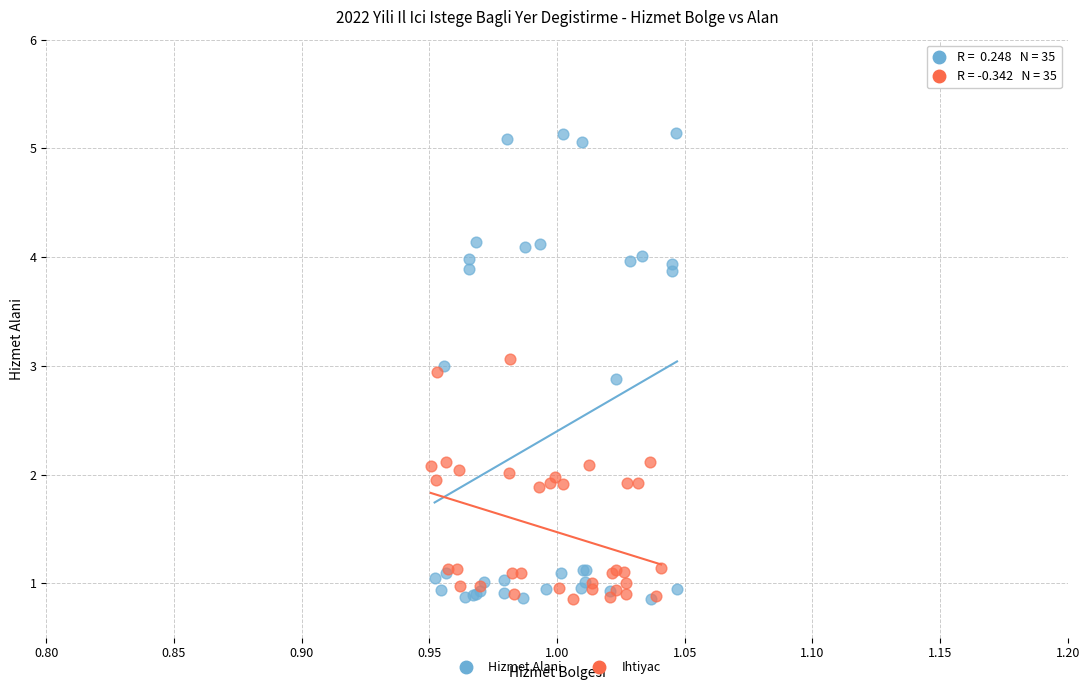

What are all the series names shown in the legend?

Hizmet Alani, Ihtiyac